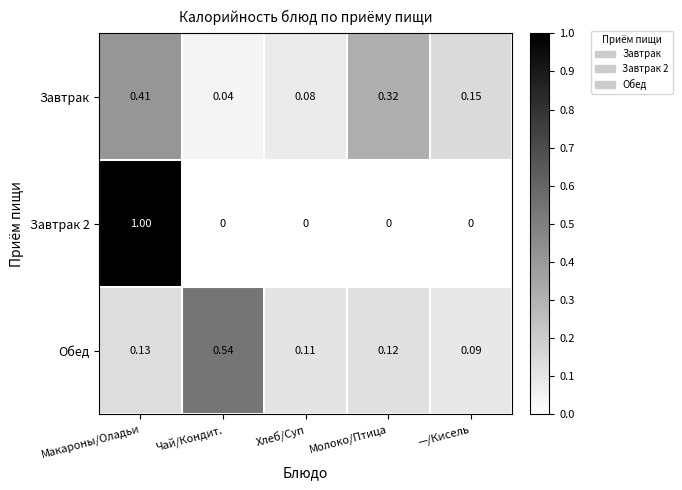

Which category has the highest value in the Завтрак series?

Макароны/Оладьи